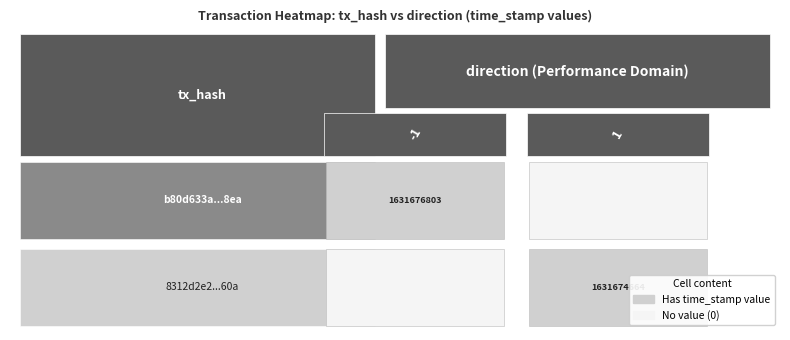

Which series has the largest range (max minus min)?

b80d633a36622a5992bcce8304bb5ad3c6bc8ea